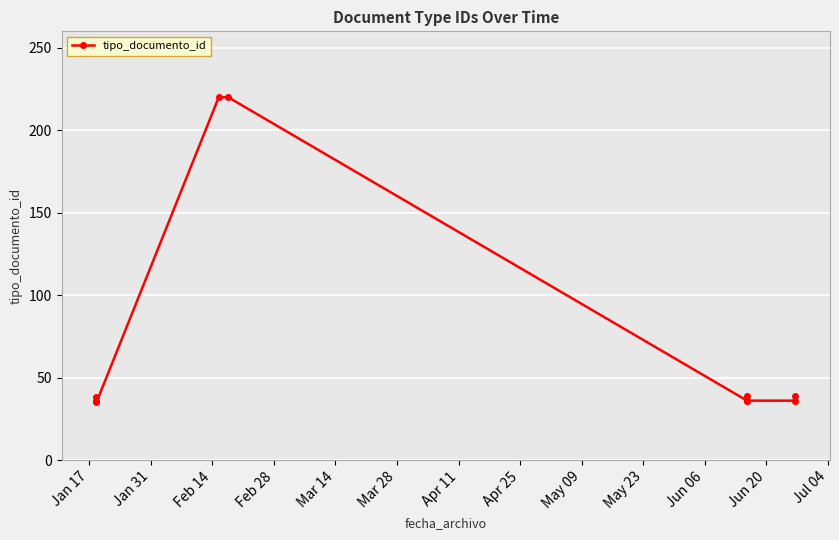

What is the sum of all values?

735